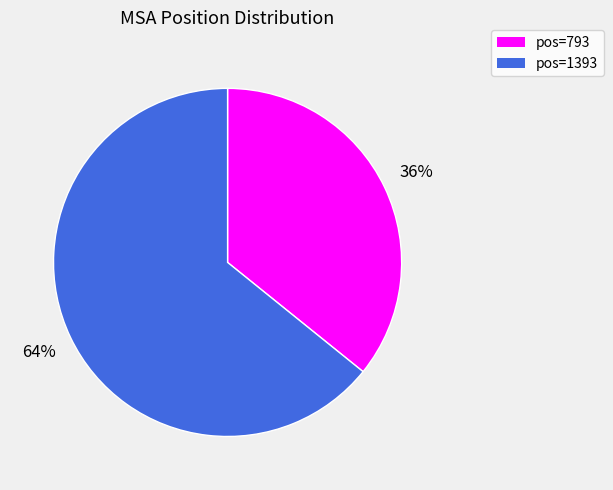

Is there any slice that represents more than half of the pie?

Yes